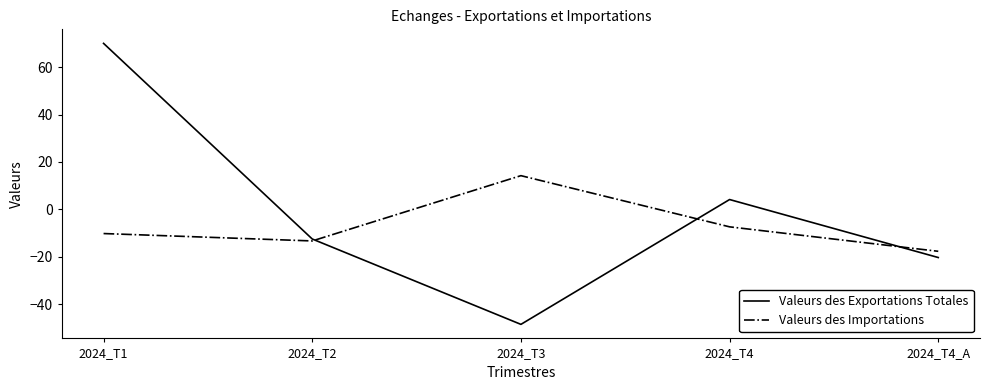

What is the average value of the Valeurs des Exportations Totales series?

-1.5